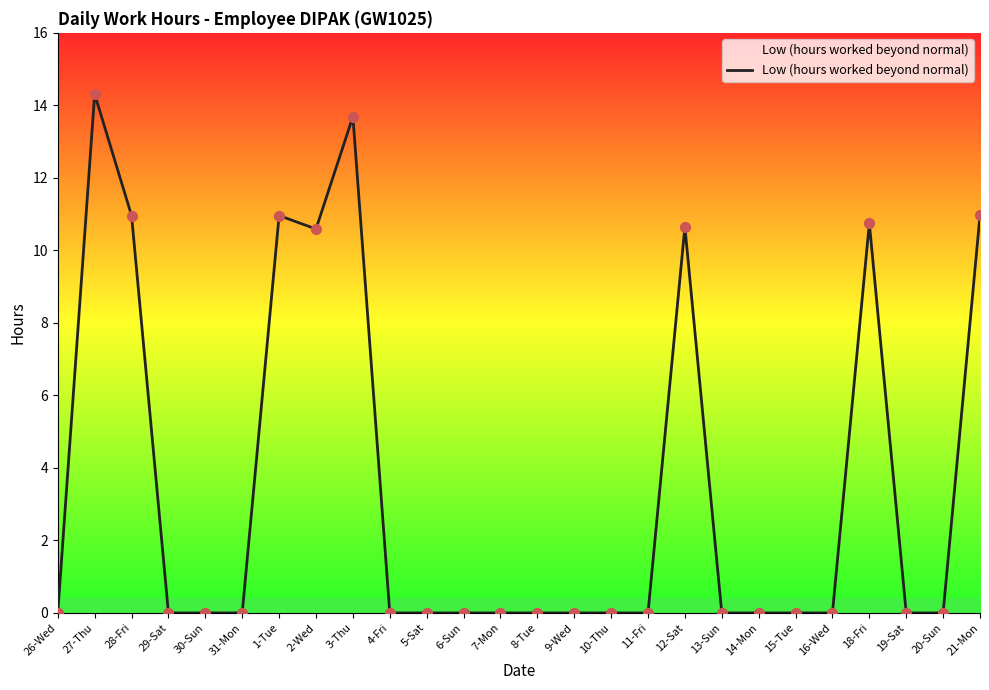

Which has a higher value, 21-Mon or 27-Thu?

27-Thu